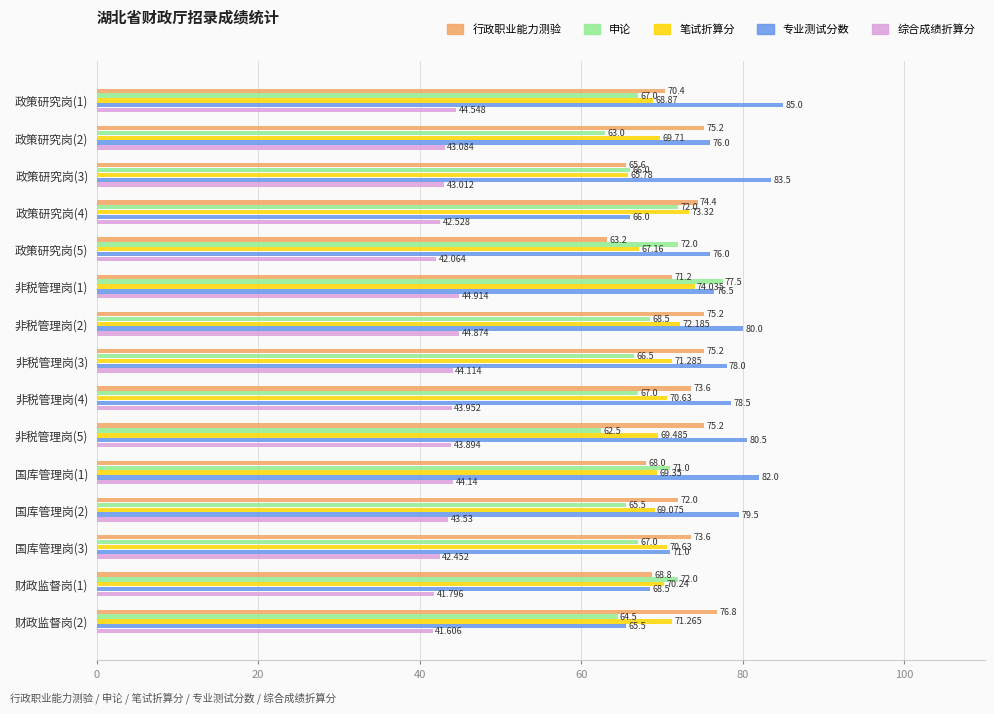

What are all the series names shown in the legend?

行政职业能力测验, 申论, 笔试折算分, 专业测试分数, 综合成绩折算分